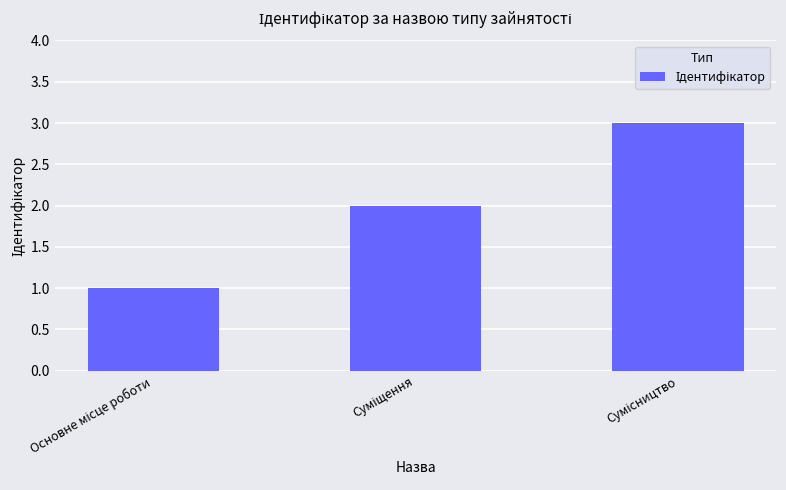

What is the maximum value shown in the chart?

3